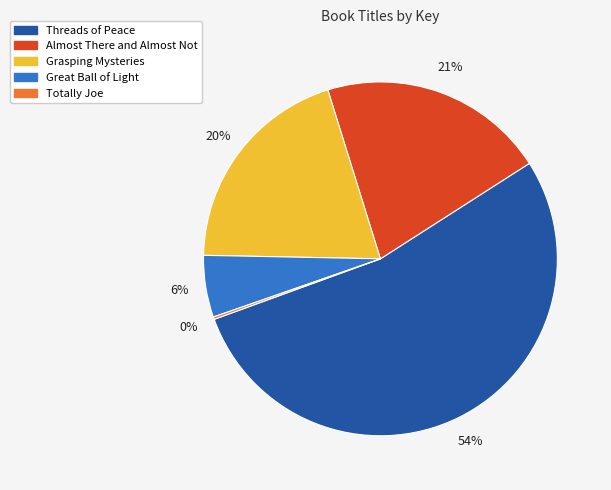

To the nearest percent, what portion does Great Ball of Light represent?

6%